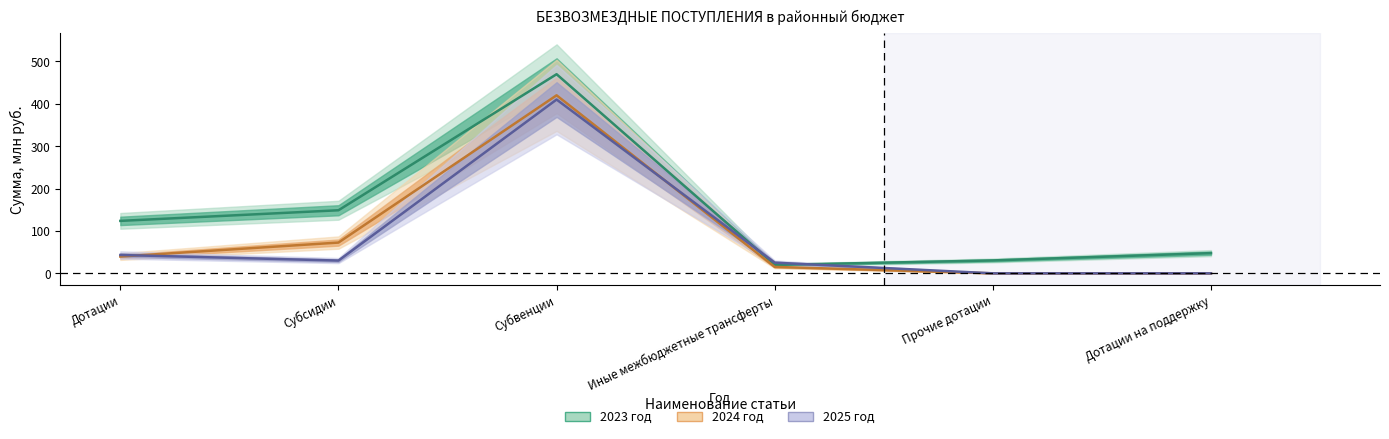

What is the difference between the highest and lowest values at Прочие дотации?

30.4